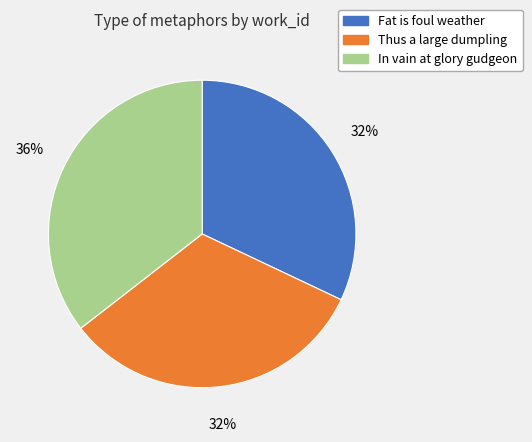

Which has a higher value, In vain at glory gudgeon or Fat is foul weather?

In vain at glory gudgeon